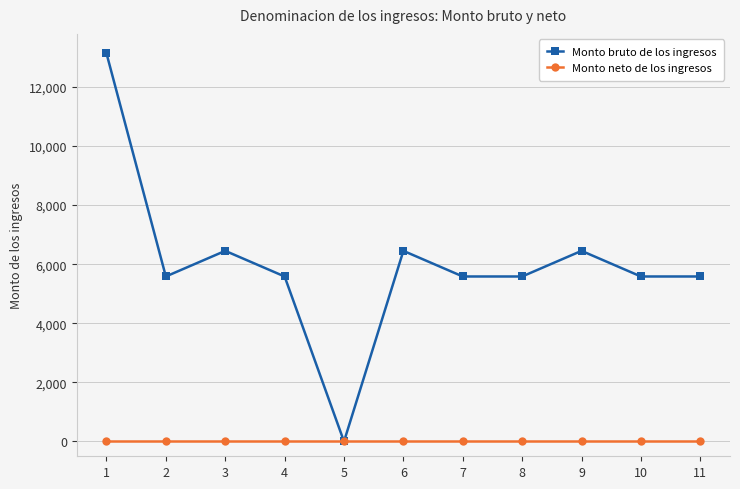

At how many categories does at least one series exceed 1418?

10